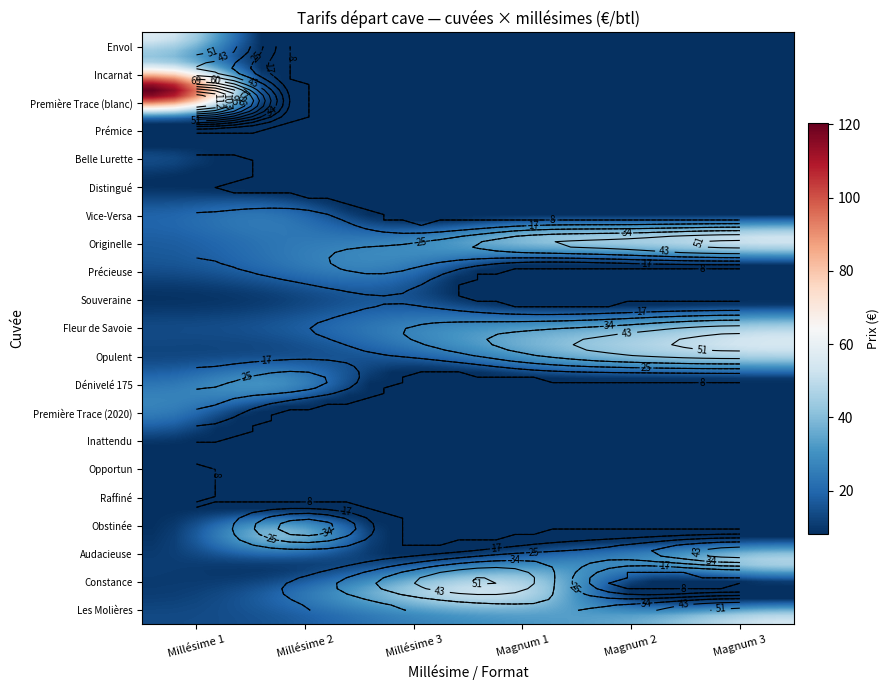

True or false: Obstinée has a value of -22.9 at Millésime 3.

False